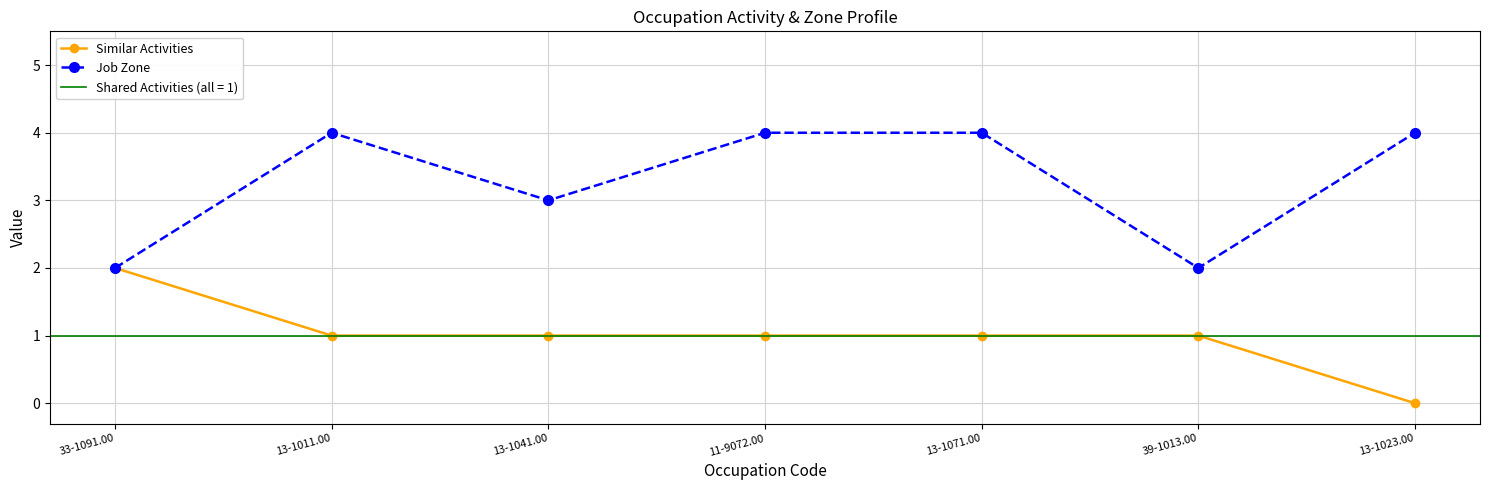

Reading left to right, list all the values displayed in this chart.

Similar Activities: 33-1091.00=2	13-1011.00=1	13-1041.00=1	11-9072.00=1	13-1071.00=1	39-1013.00=1	13-1023.00=0
Job Zone: 33-1091.00=2	13-1011.00=4	13-1041.00=3	11-9072.00=4	13-1071.00=4	39-1013.00=2	13-1023.00=4